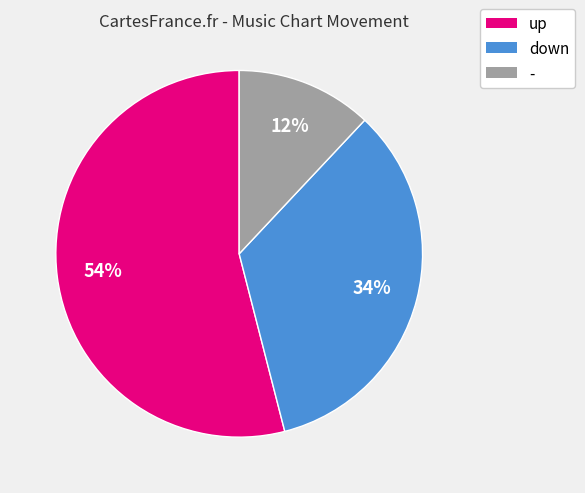

How many slices are in this pie chart?

3